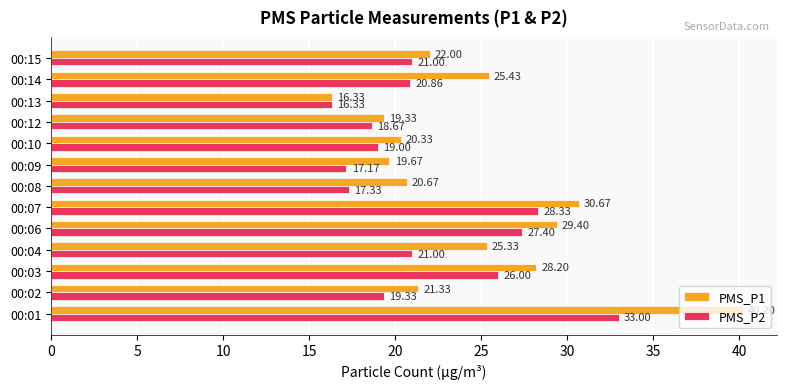

How many categories are shown in the chart?

13